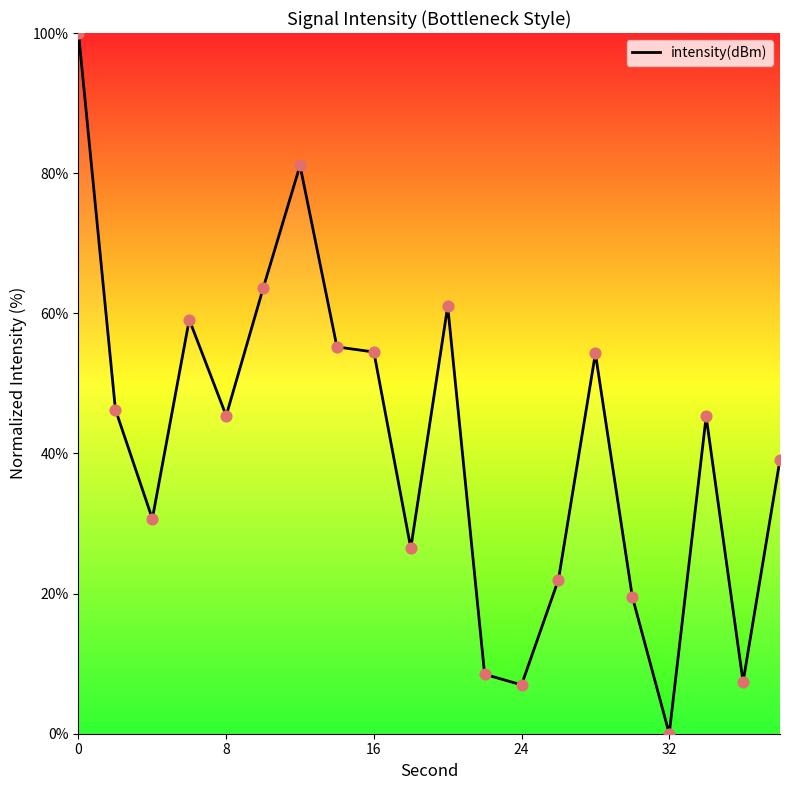

What is the difference between the maximum and minimum values?

100.0